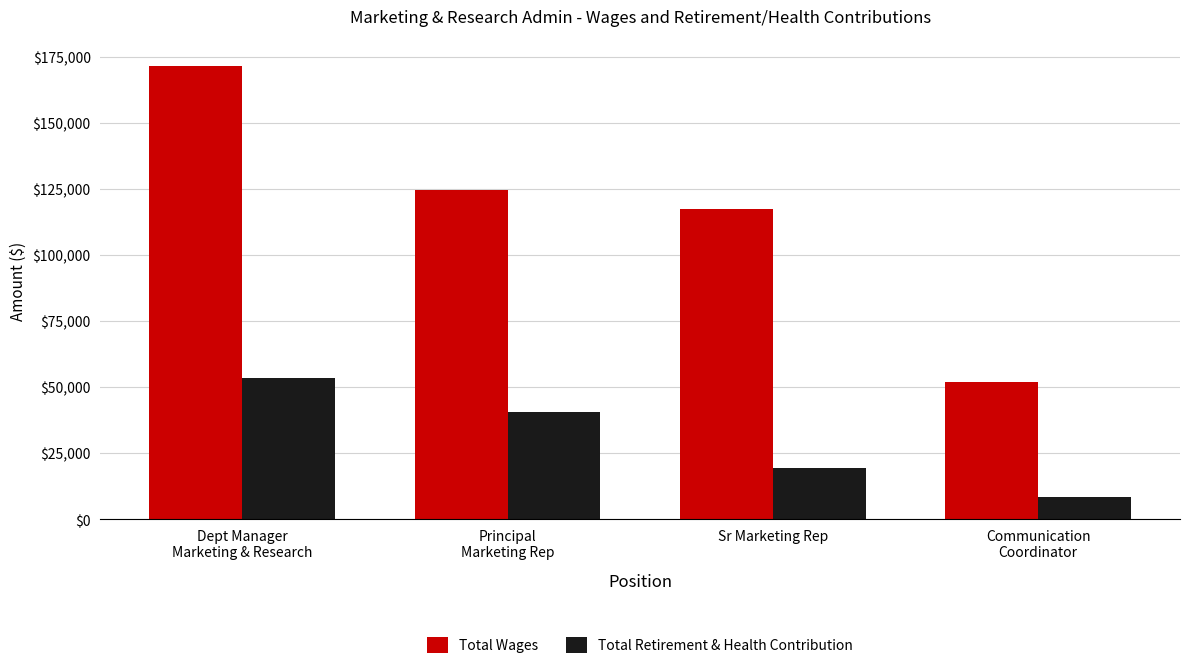

Count the Total Retirement & Health Contribution values in the range 19529 to 53299.

3